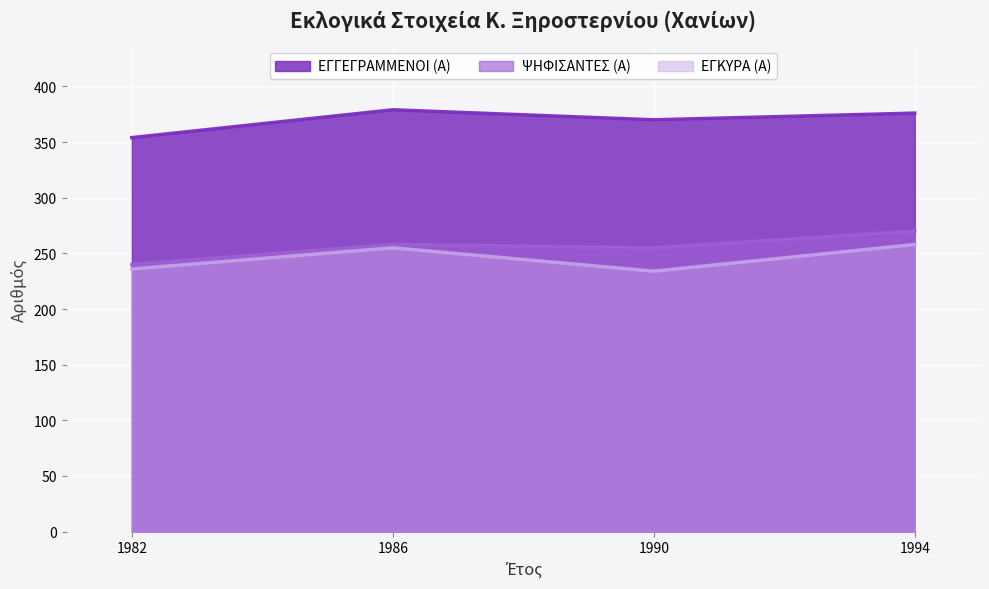

What is the average value of the ΨΗΦΙΣΑΝΤΕΣ (Α) series?

256